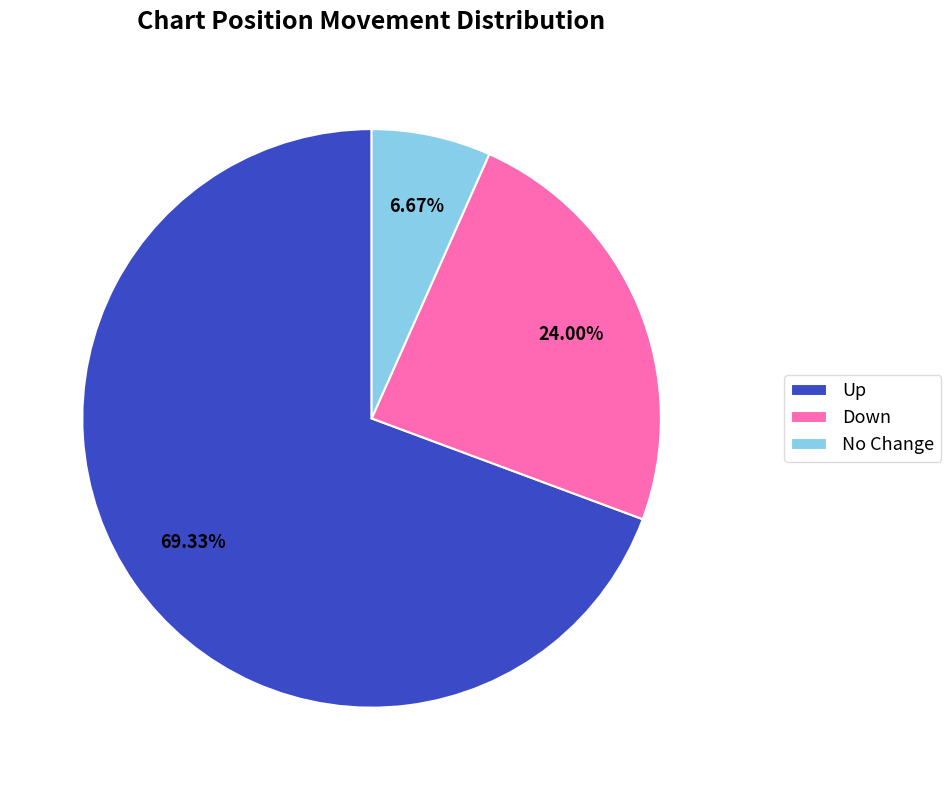

Which has a higher value, Up or Down?

Up